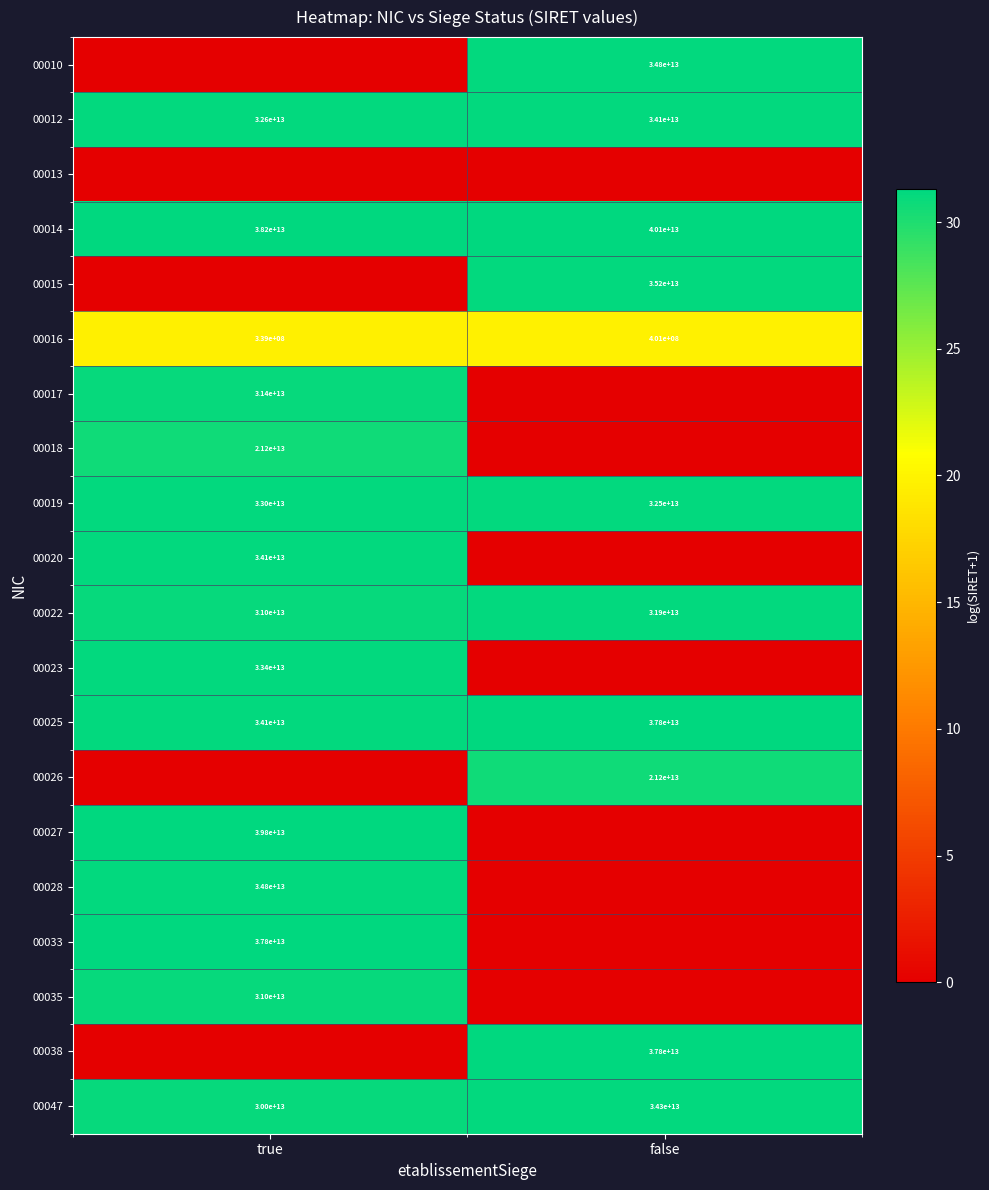

True or false: 00019 has a value of 32500000000000 at false.

True